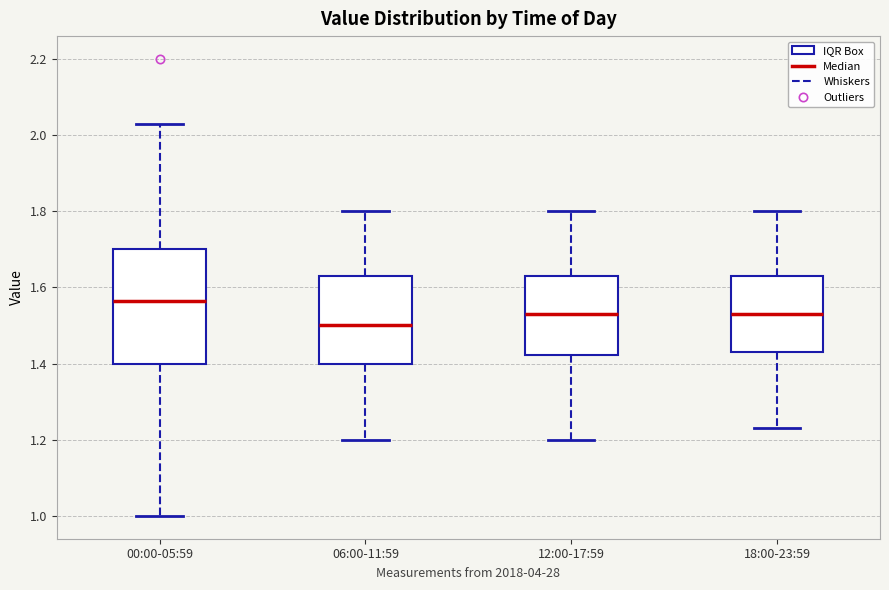

Comparing the boxes themselves (not the whiskers), which one is the tallest?

00:00-05:59